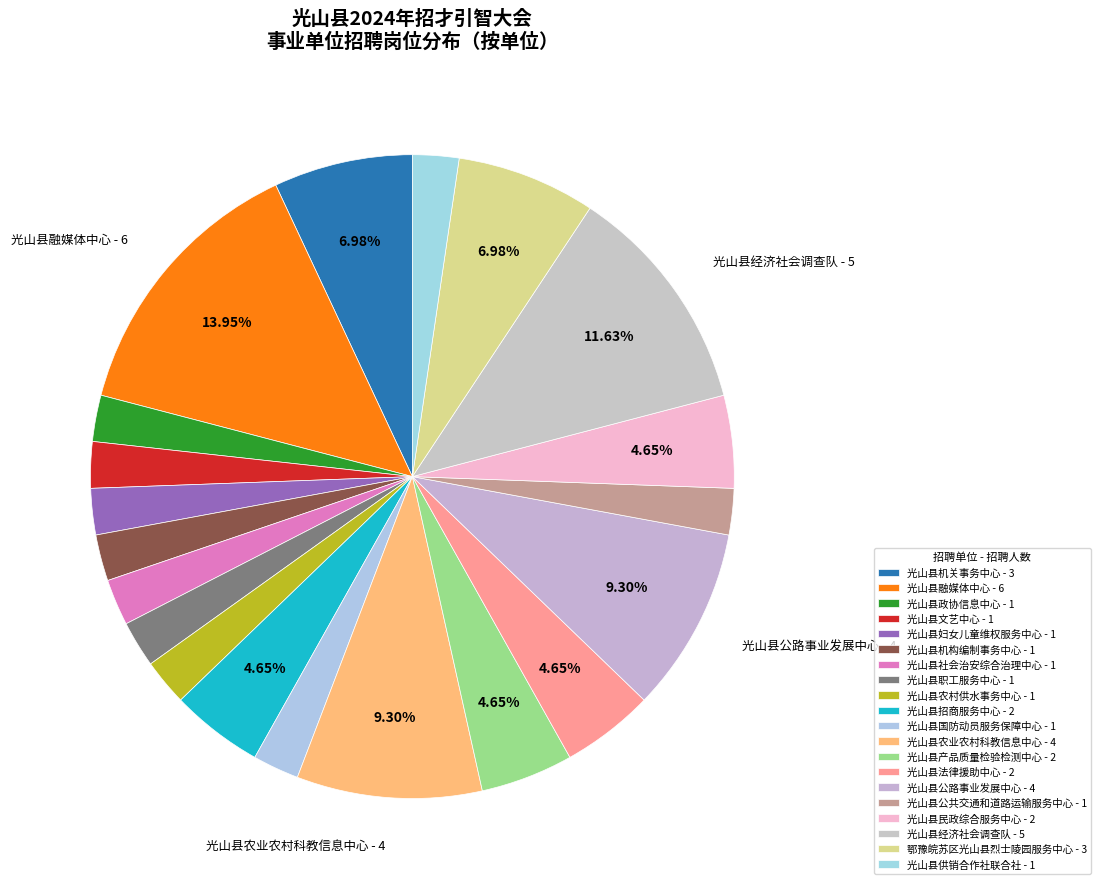

What is the smallest slice in the pie chart?

光山县政协信息中心